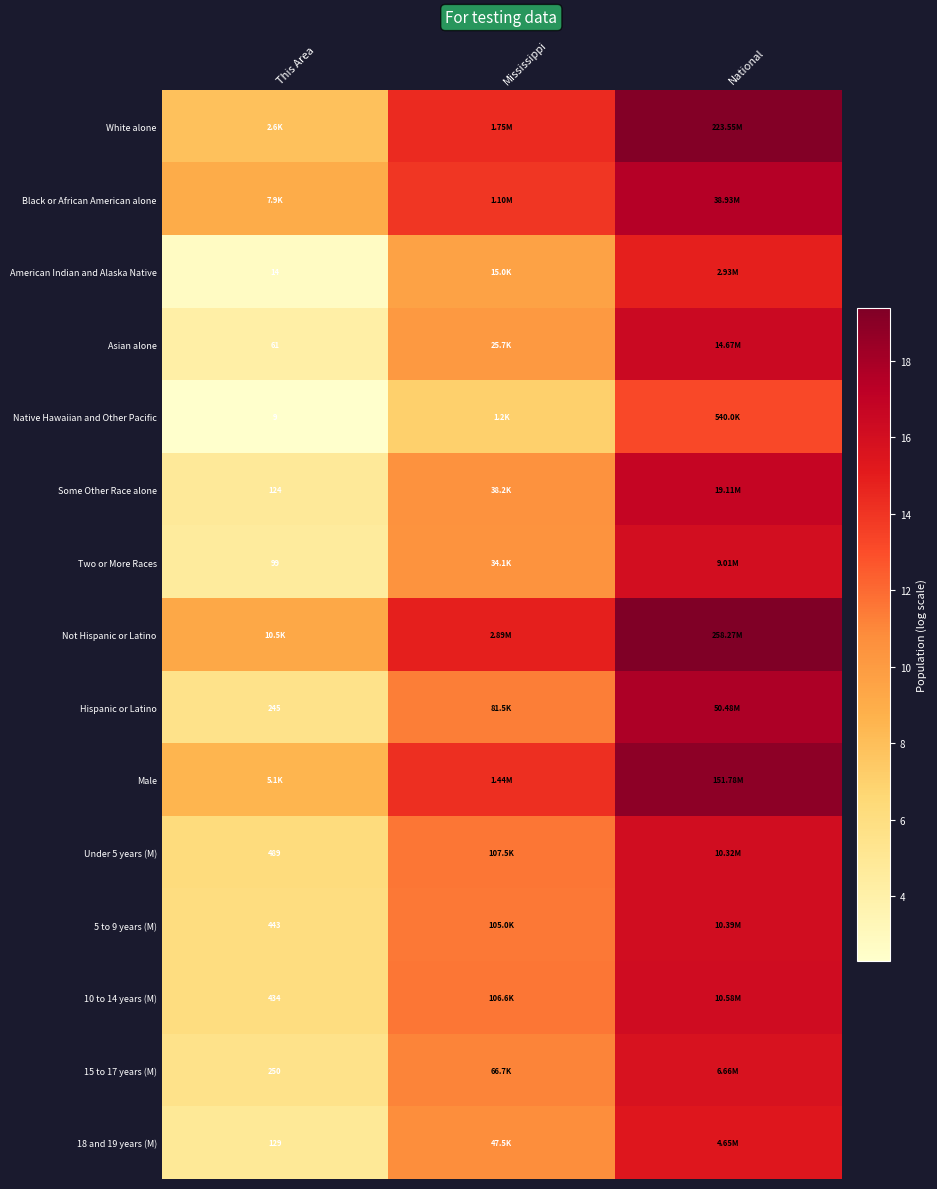

List the labels in order of White alone value, largest first.

National, Mississippi, This Area